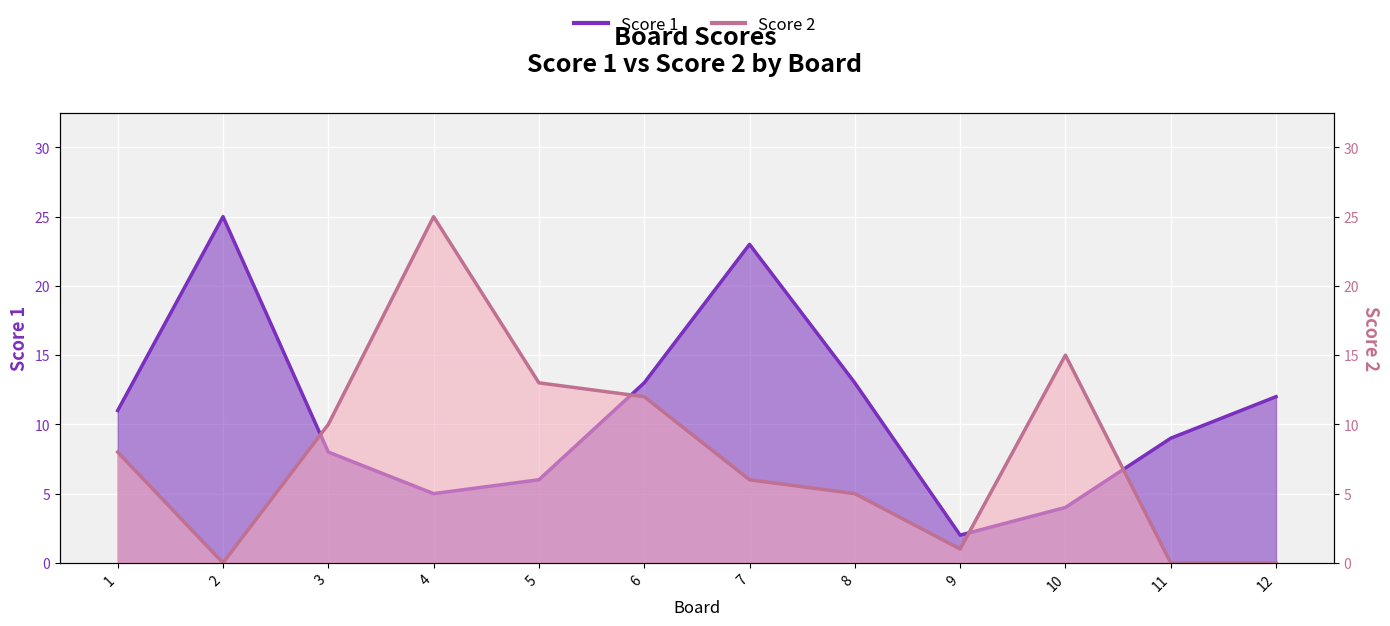

Where does the Score 1 series first go above 11?

2